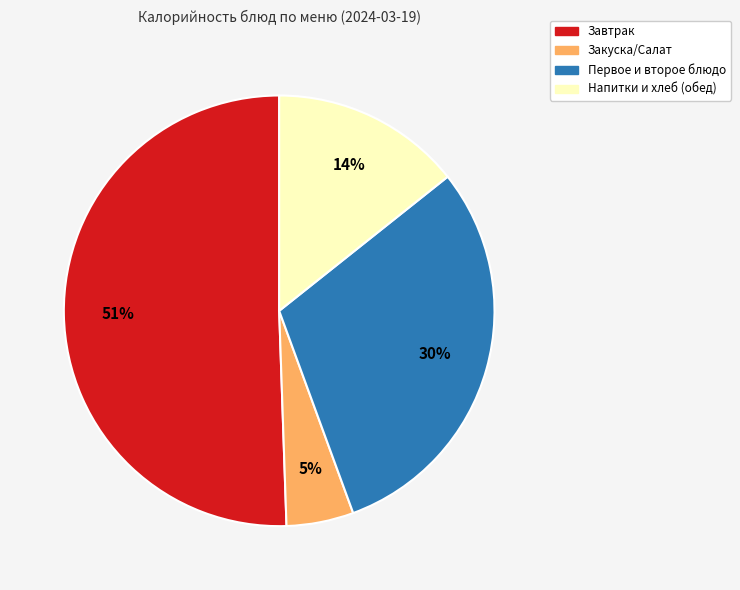

To the nearest percent, what is the difference between the largest and smallest slice percentages?

46%